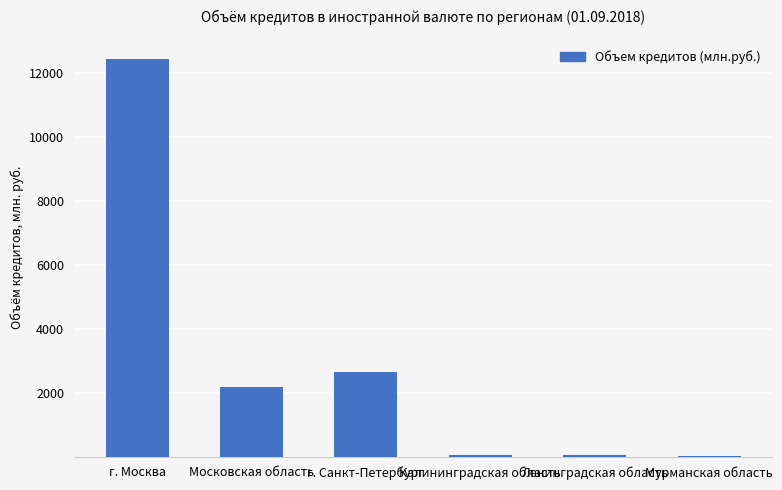

Which category has the highest value across all series?

г. Москва